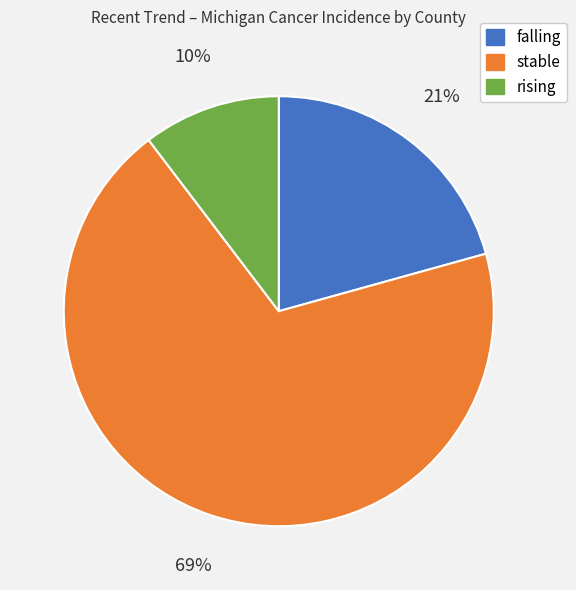

Combined, do stable and falling account for over 50%?

Yes